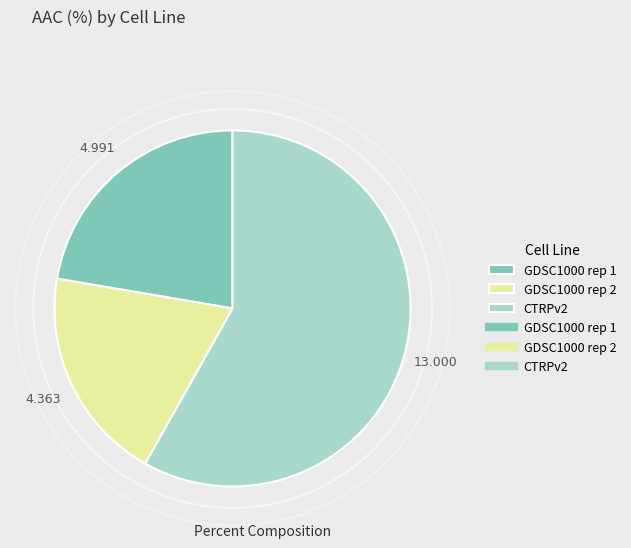

Is there a majority slice in this chart?

Yes